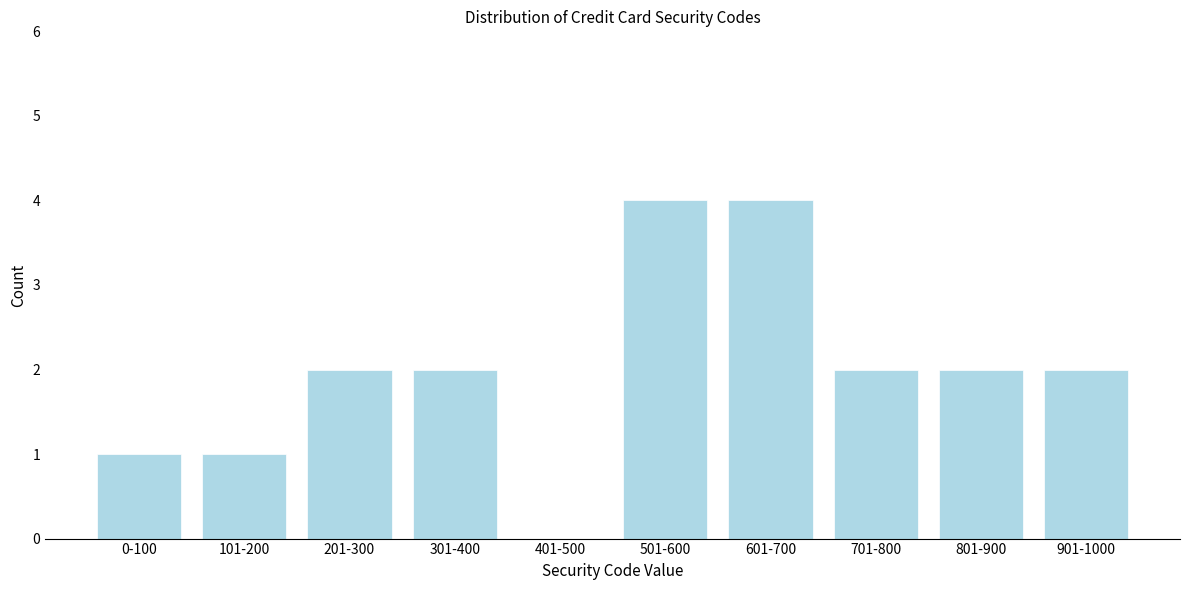

Reading left to right, list all the values displayed in this chart.

0-100=1	101-200=1	201-300=2	301-400=2	401-500=0	501-600=4	601-700=4	701-800=2	801-900=2	901-1000=2